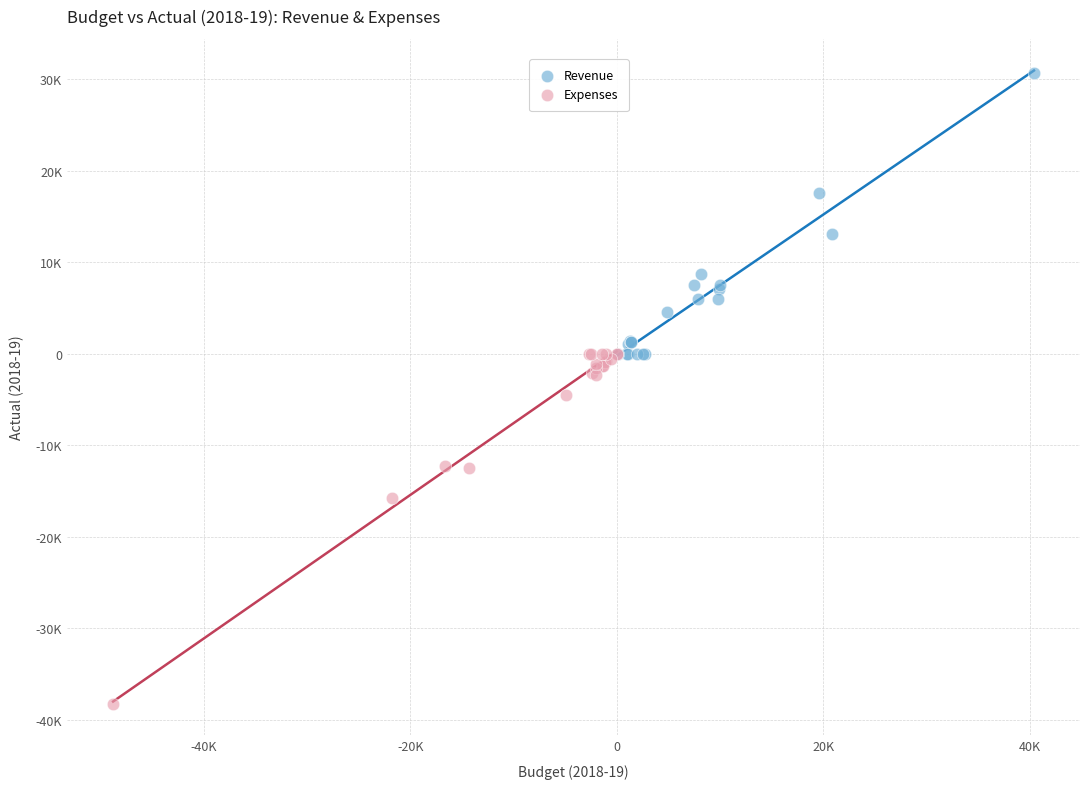

Which series has the widest spread of Y values?

Expenses